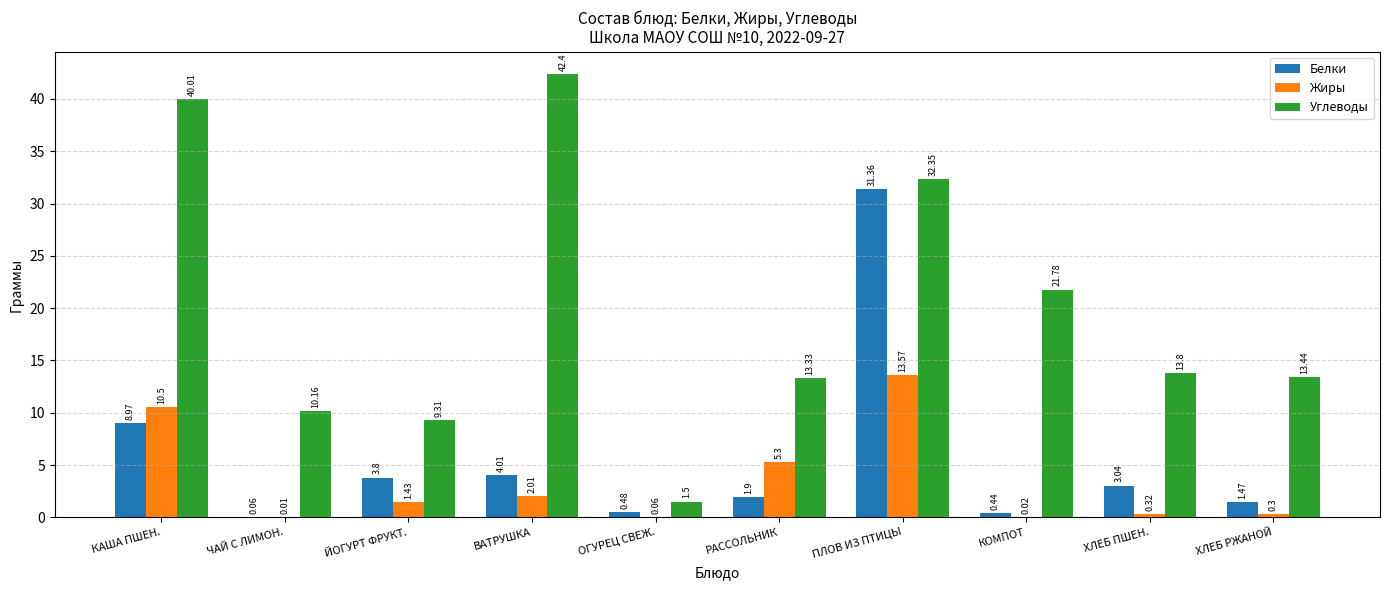

Which category has the highest value across all series?

ВАТРУШКА